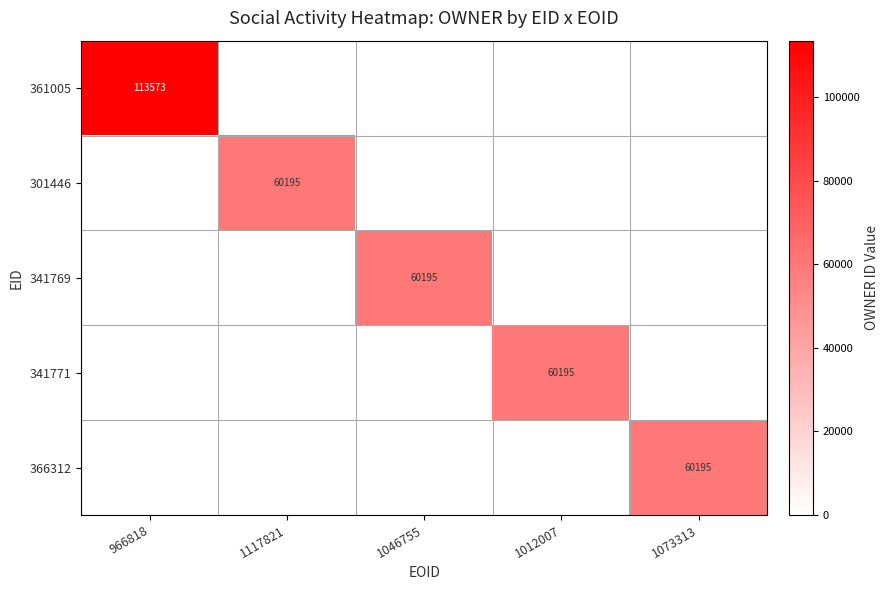

Which has a higher value, 1117821 or 1046755?

1117821